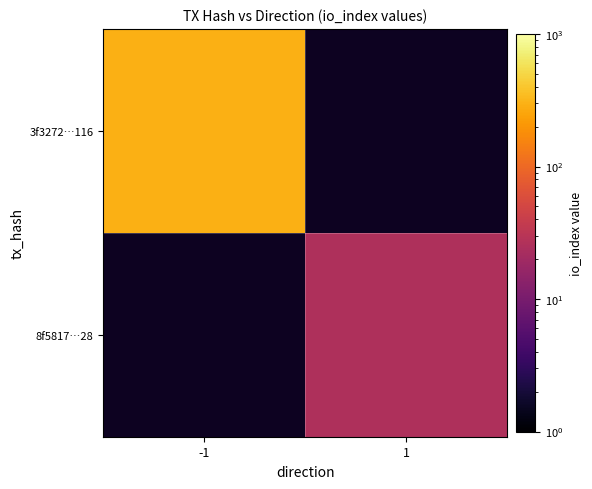

At which label is 3f3272…116 closest to 295?

-1